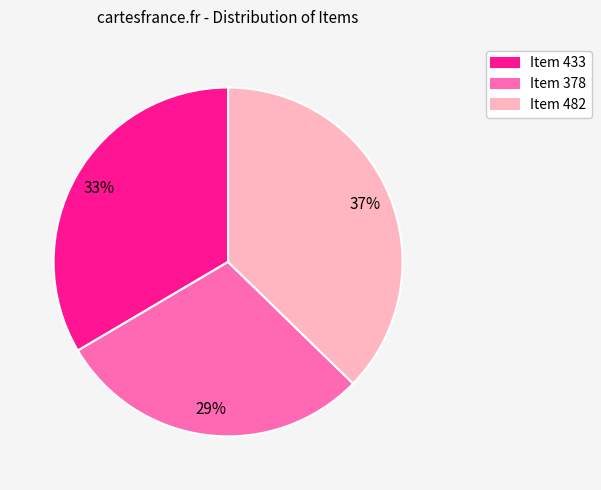

To the nearest percent, what portion does Item 433 represent?

33%